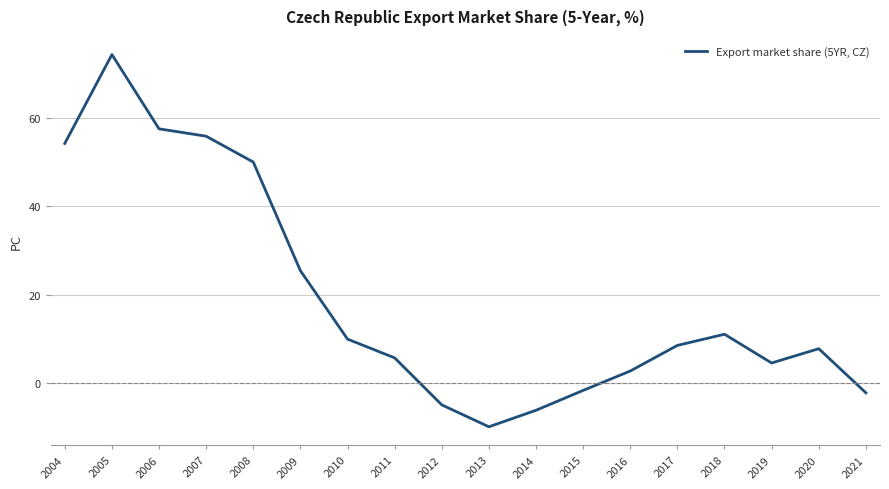

Does the chart have visible grid lines?

Yes